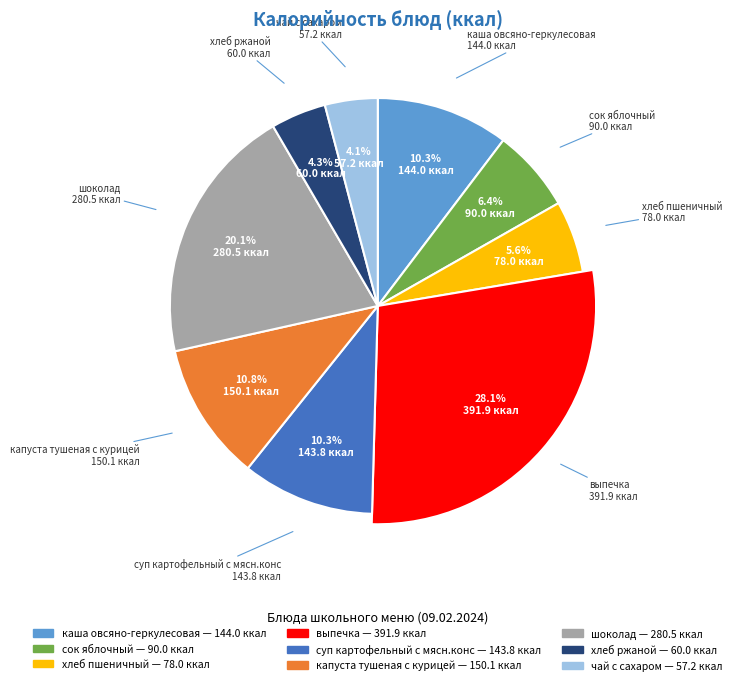

Which has a higher value, шоколад or каша овсяно-геркулесовая?

шоколад